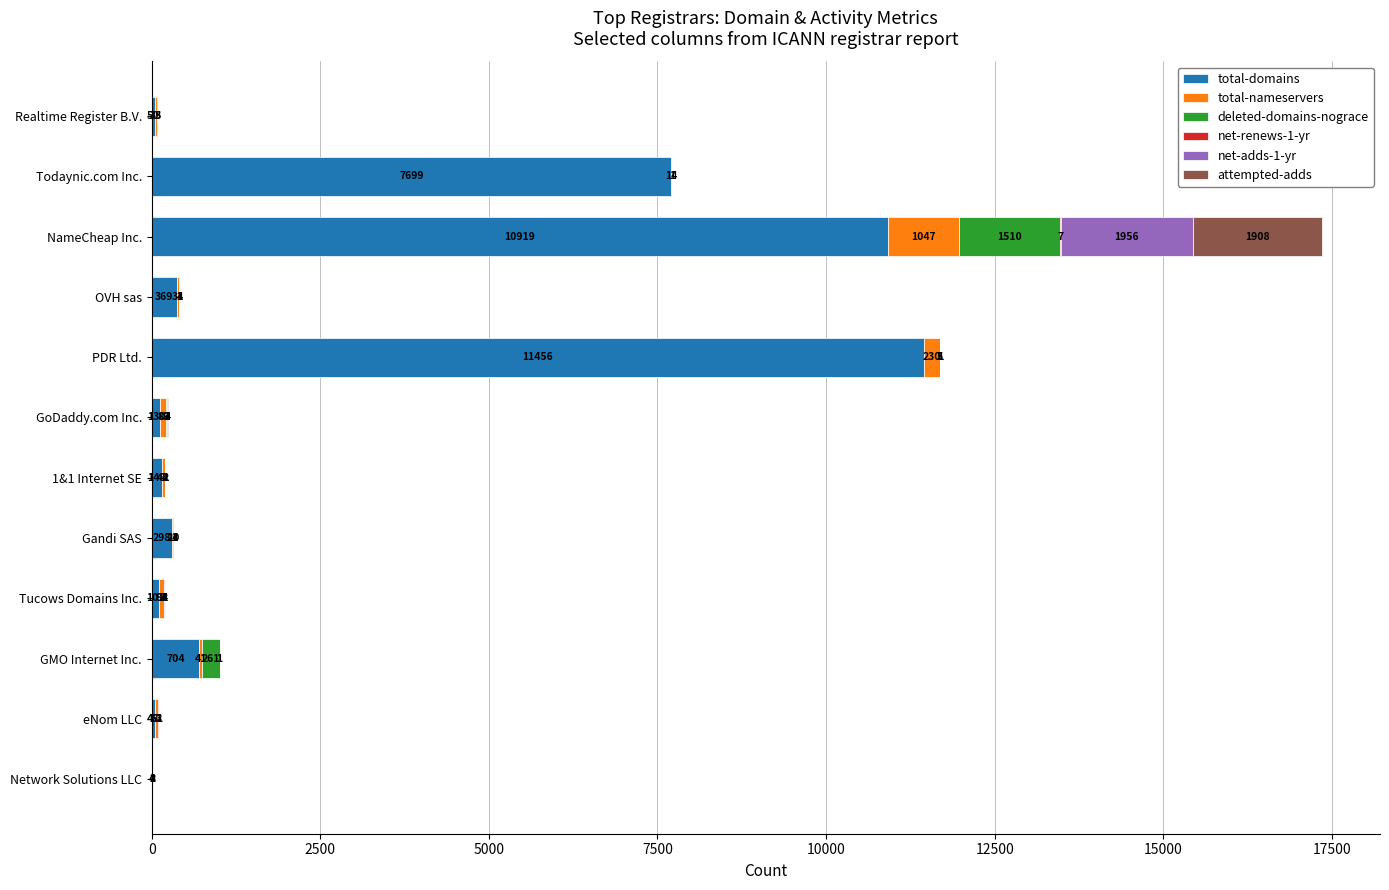

What is the sum of all total-domains values?

31926